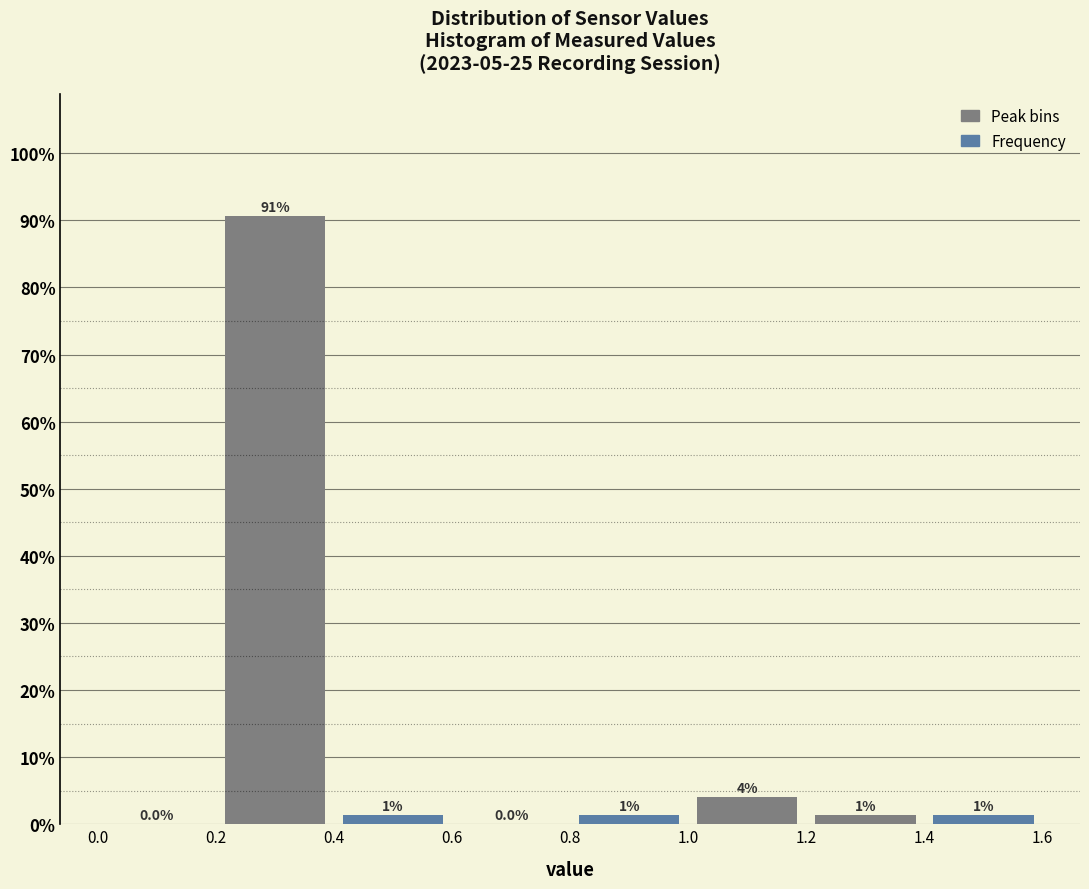

Which range on the x-axis has the tallest bar?

0.2 to 0.4